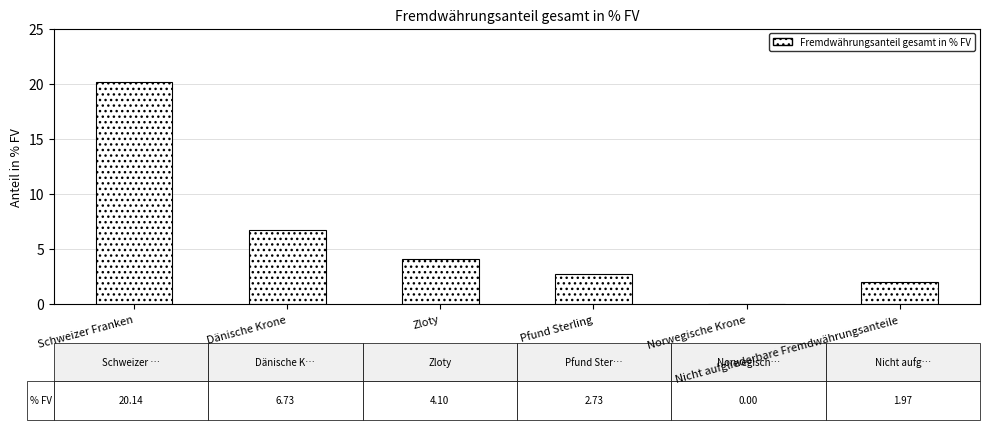

The value at Schweizer Franken is 20.1. True or false?

True